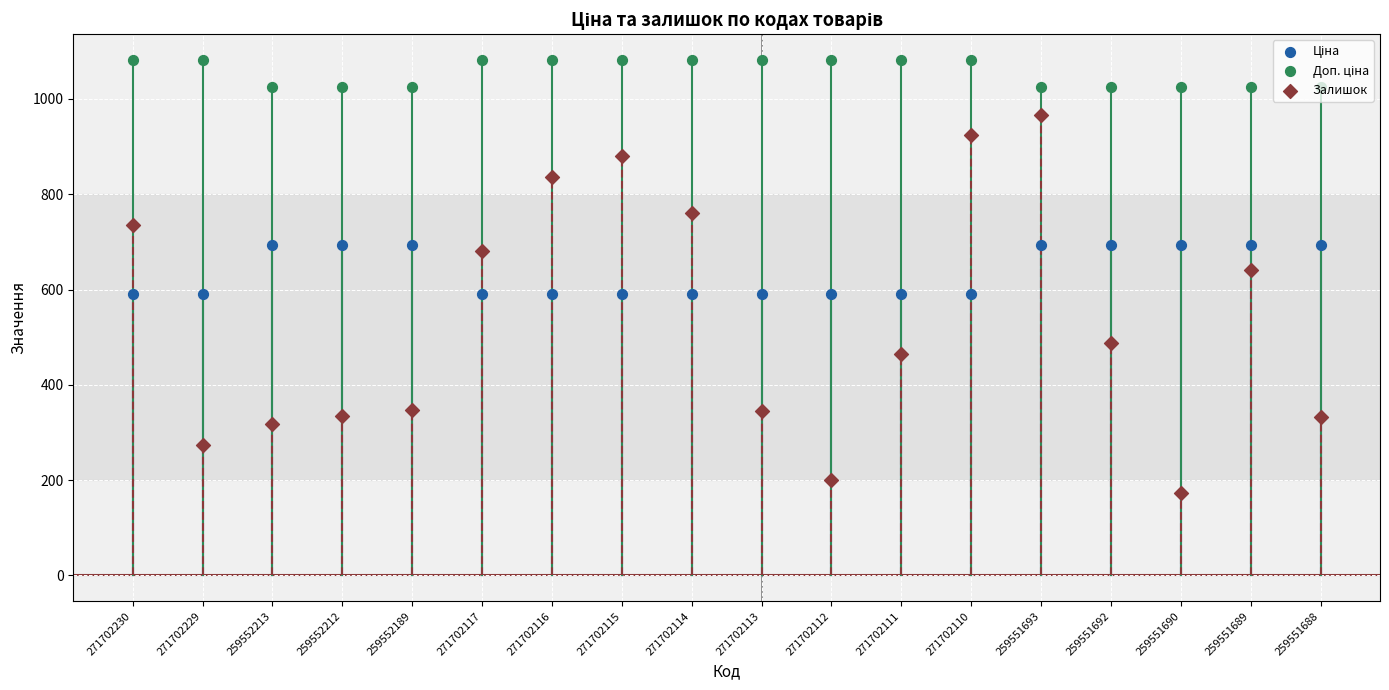

At which category is the sum across all series the highest?

259551693